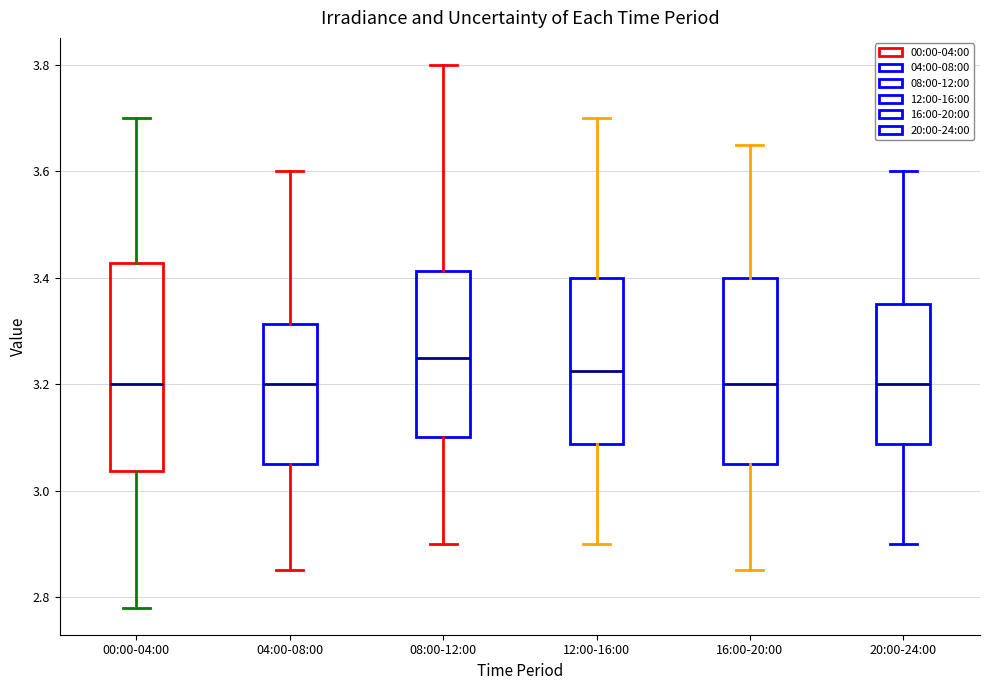

Which box has the highest median line?

08:00-12:00